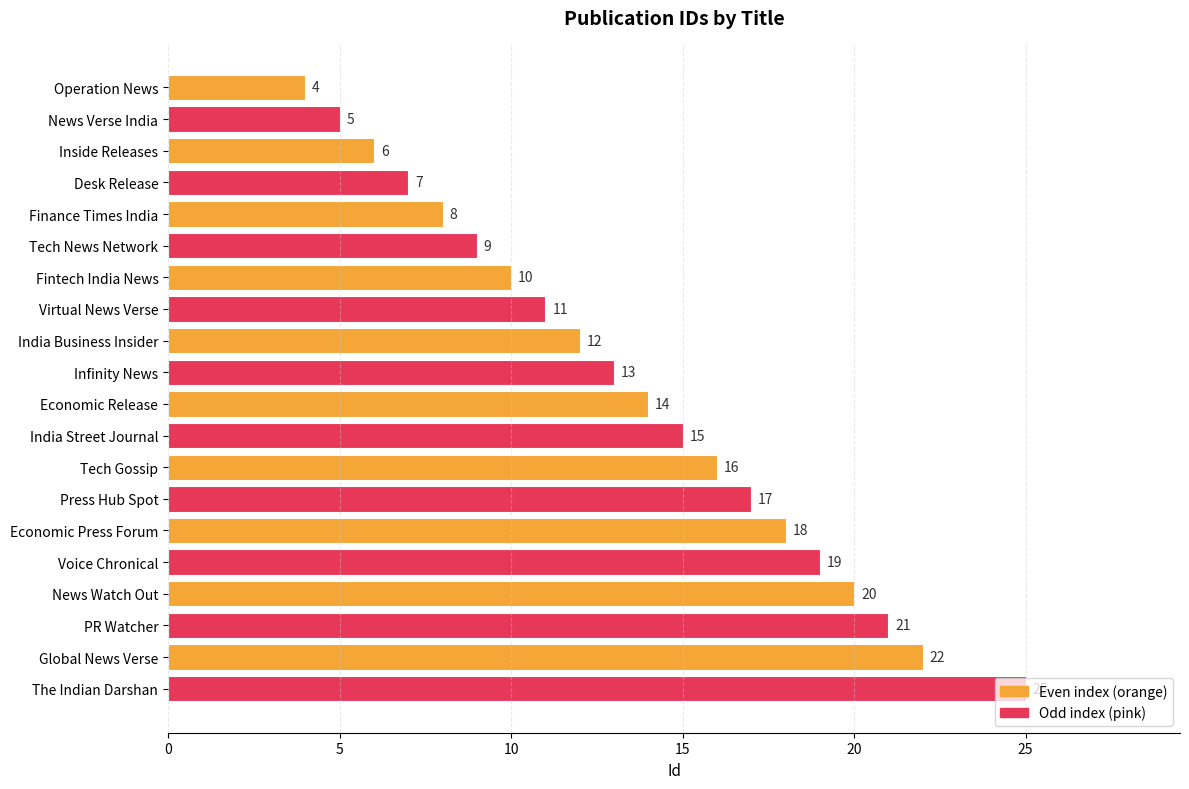

Rank the categories by value from highest to lowest.

The Indian Darshan, Global News Verse, PR Watcher, News Watch Out, Voice Chronical, Economic Press Forum, Press Hub Spot, Tech Gossip, India Street Journal, Economic Release, Infinity News, India Business Insider, Virtual News Verse, Fintech India News, Tech News Network, Finance Times India, Desk Release, Inside Releases, News Verse India, Operation News